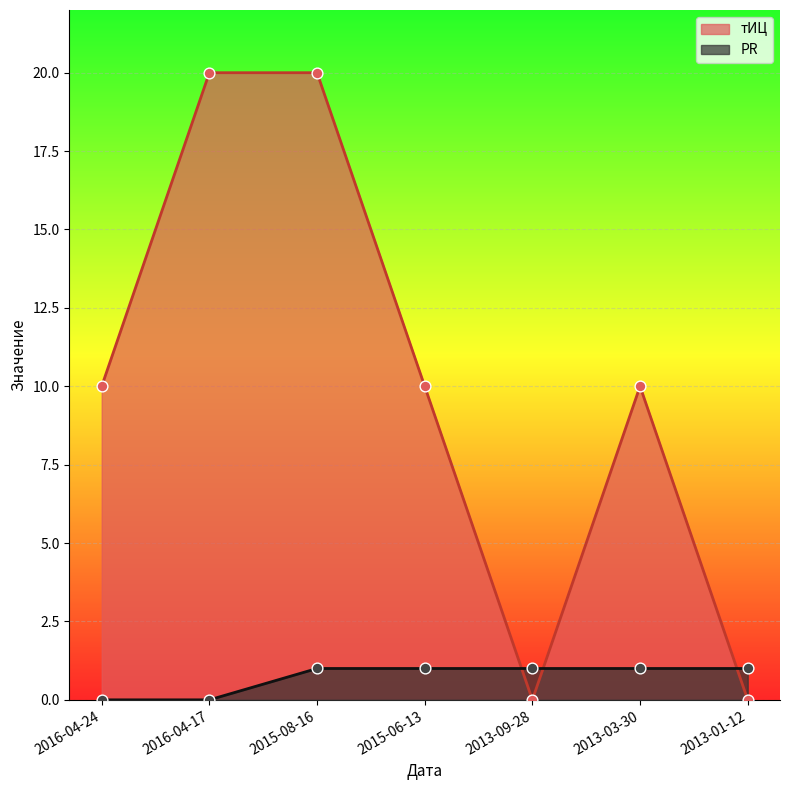

What is the total value across all series at 2013-01-12?

1